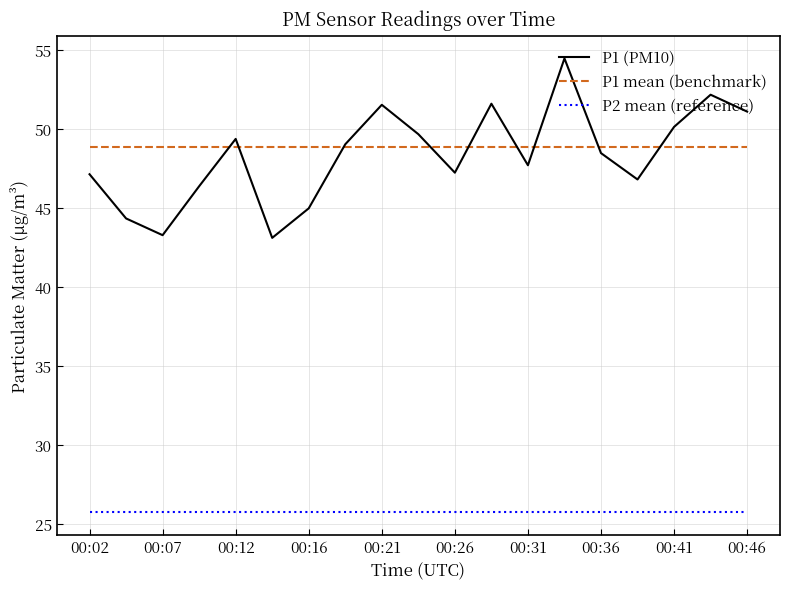

Rank the series by their maximum value, from highest to lowest.

P1 (PM10), P1 mean (benchmark), P2 mean (reference)